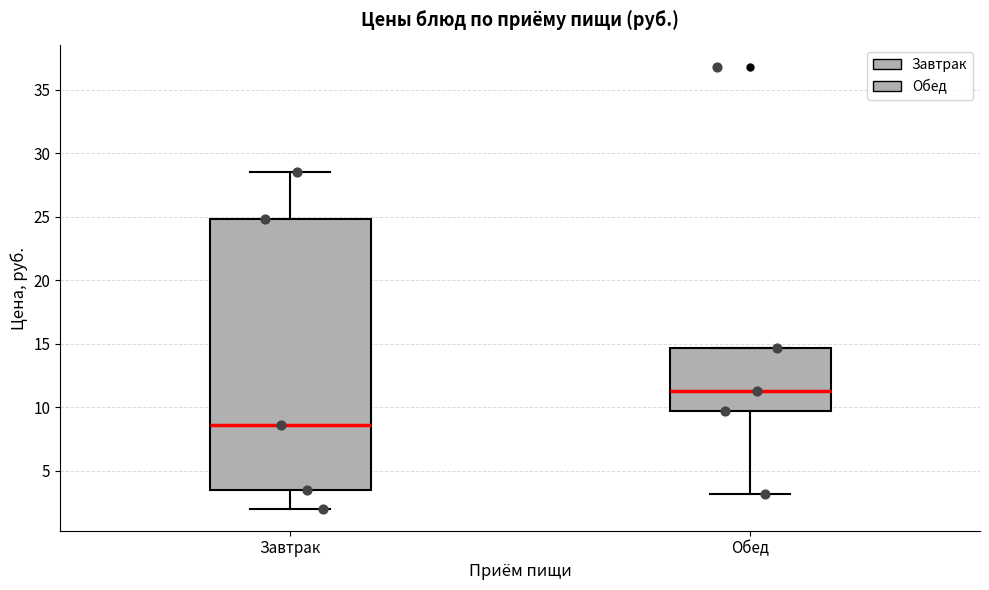

Which box has the lowest median line?

Завтрак